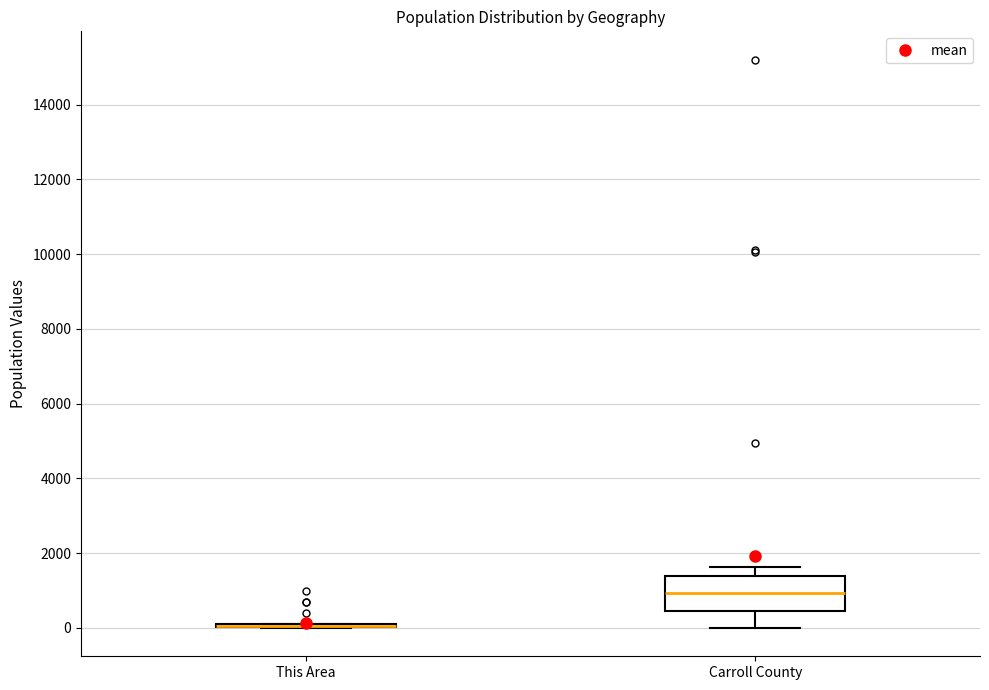

Reading left to right, transcribe this box plot: for each box, give where its median line is, the range the box spans, and where its two whiskers end, as read against the y-axis. The values are not printed on the chart, so give them approximately, as read against the axis.

This Area: box collapsed to a line at 0, whiskers 0 to 200
Carroll County: median 1000, box 400 to 1400, whiskers 0 to 1600